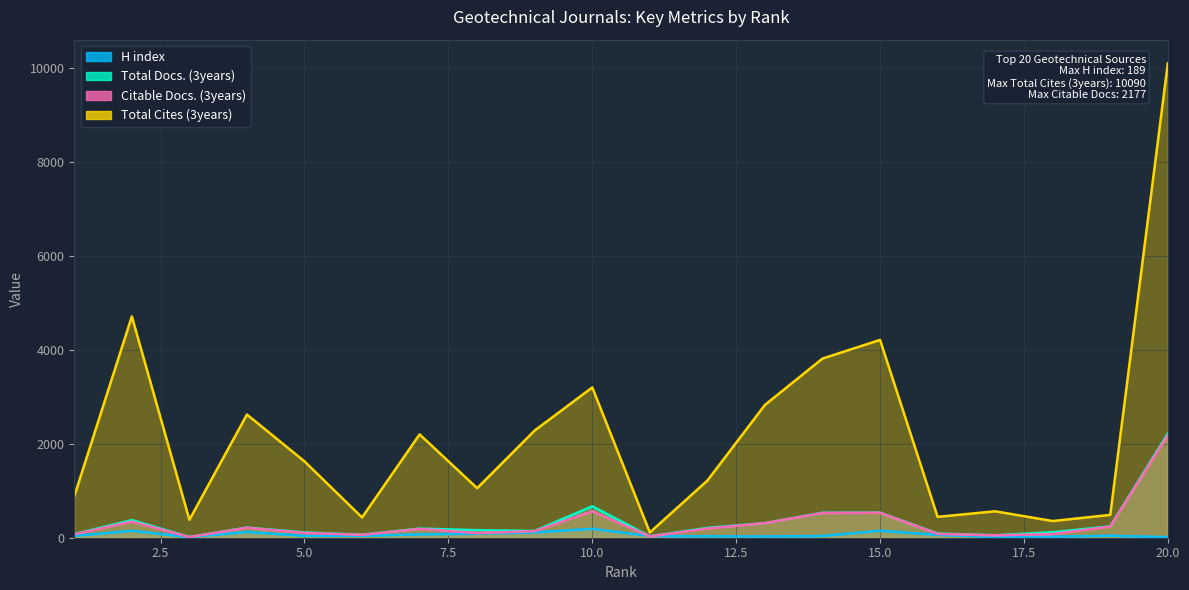

What are all the series names shown in the legend?

H index, Total Docs. (3years), Citable Docs. (3years), Total Cites (3years)